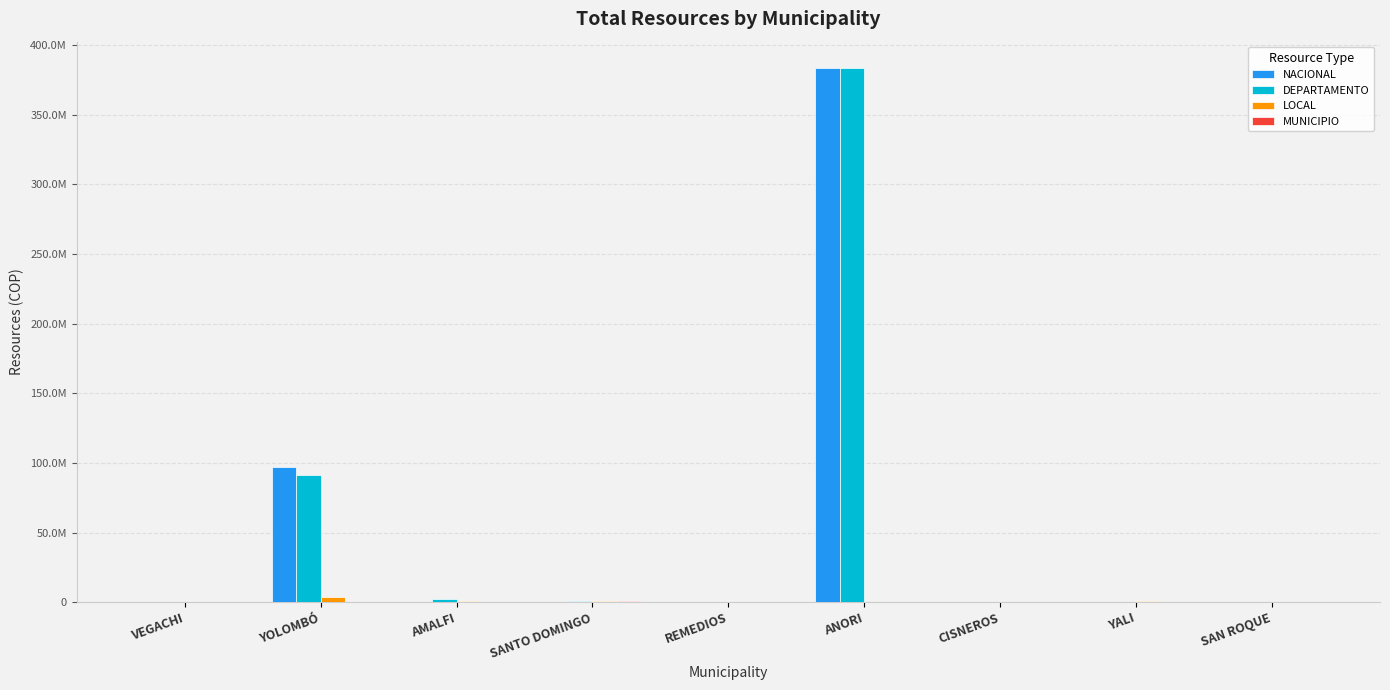

Reading left to right, transcribe all the data shown in this chart.

NACIONAL: 0	97245000	50000	0	400000	383336977	0	0	0
DEPARTAMENTO: 63600	91039883	2019940	1032910	430254	383336977	45000	51332	80534
LOCAL: 0	3506023	1128236	550001	0	0	0	1019261	0
MUNICIPIO: 16002	2000	143899	755893	161170	0	26900	3036	25133